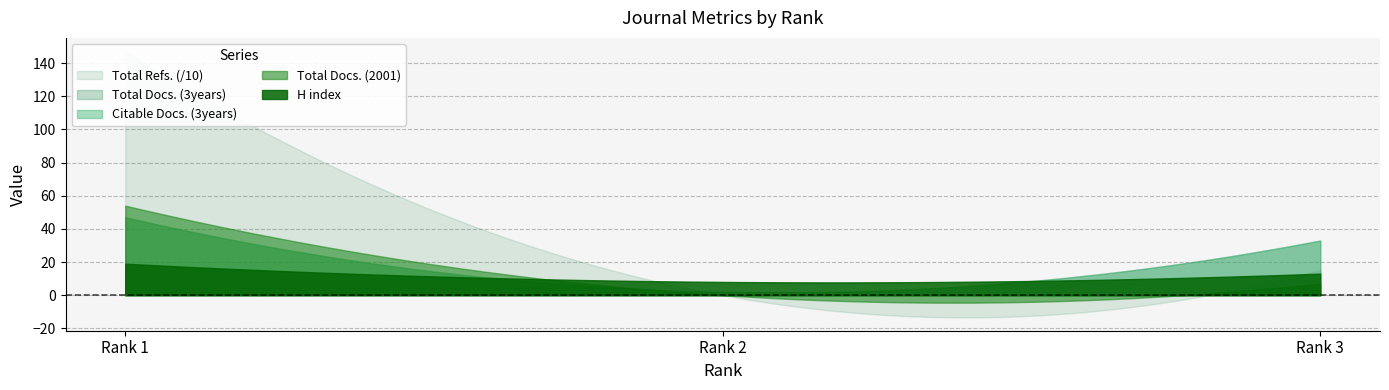

How many data points in Total Docs. (3years) are above 33?

1